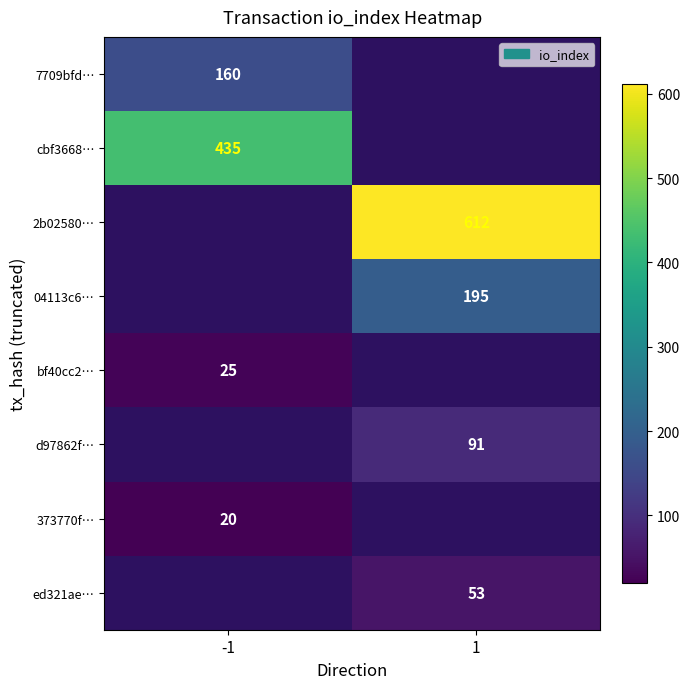

True or false: 373770f… has a value of 31 at -1.

False